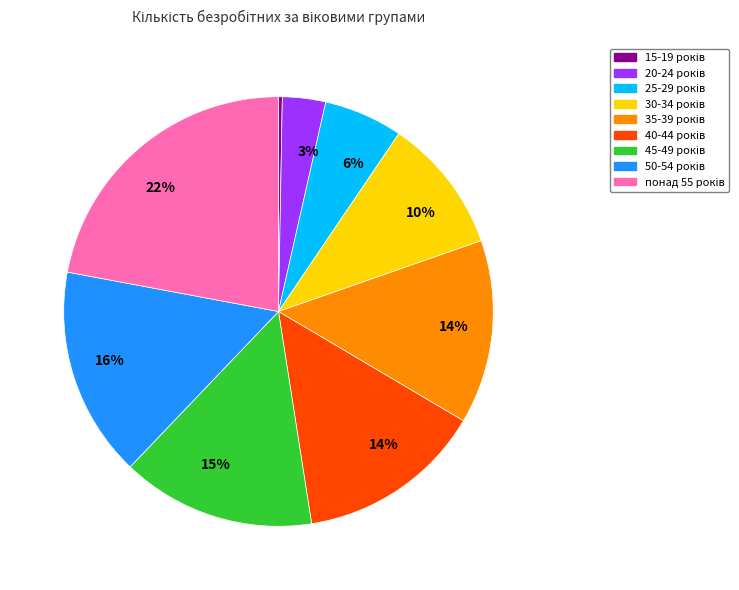

Is there a majority slice in this chart?

No